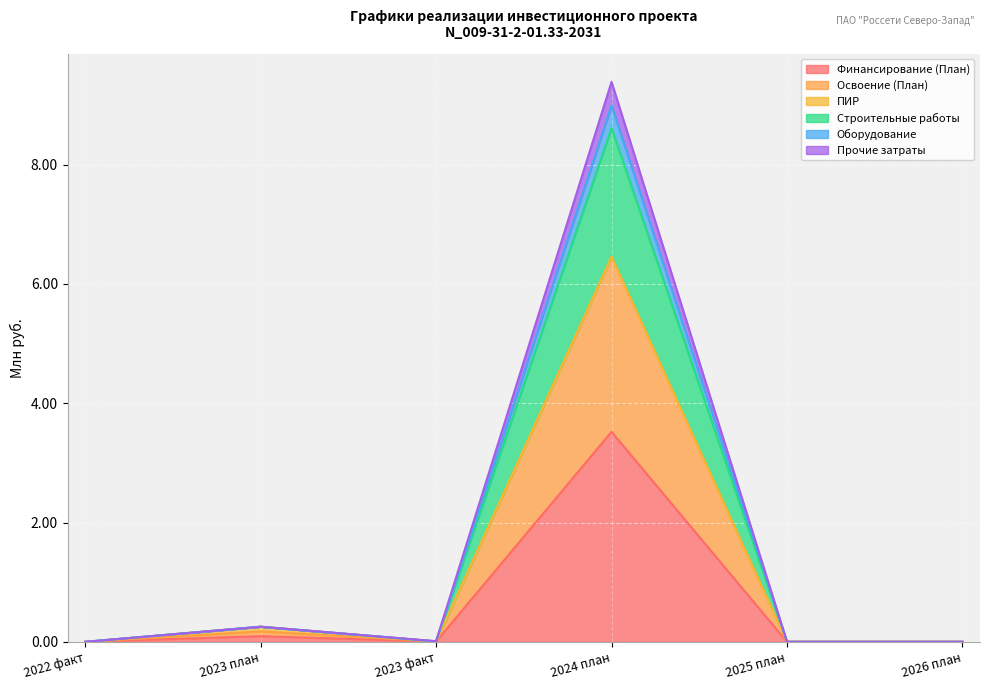

The Финансирование (План) series shows -1.1 at 2026 план. True or false?

False